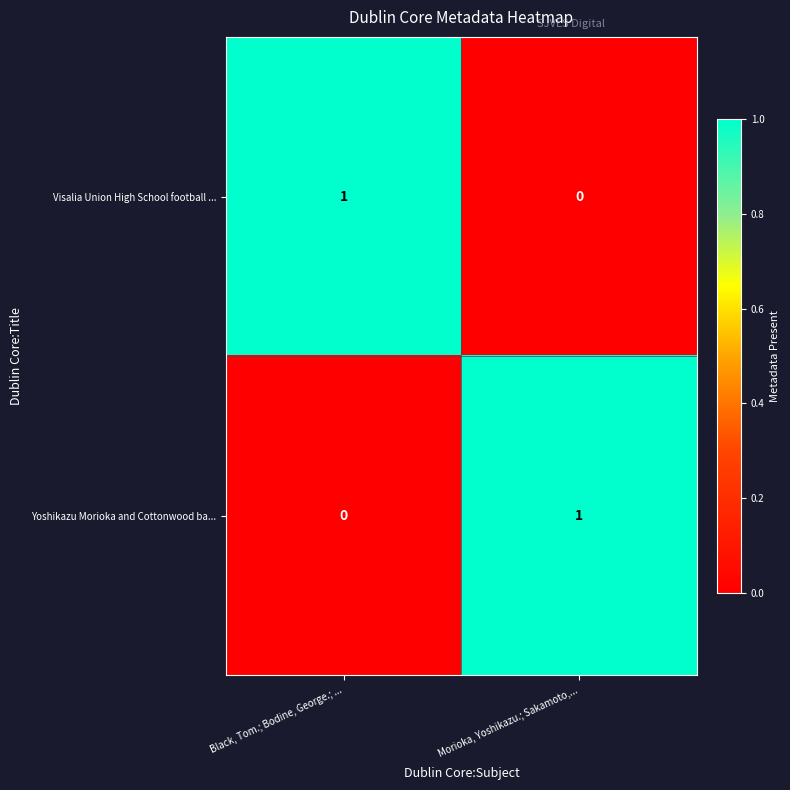

What is the spread (max minus min) of values at Morioka, Yoshikazu.; Sakamoto,...?

1